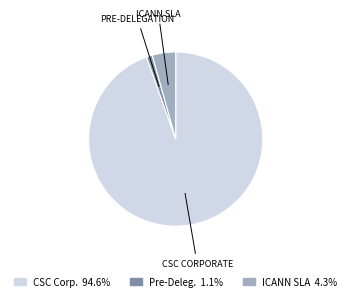

Is there any slice that represents more than half of the pie?

Yes